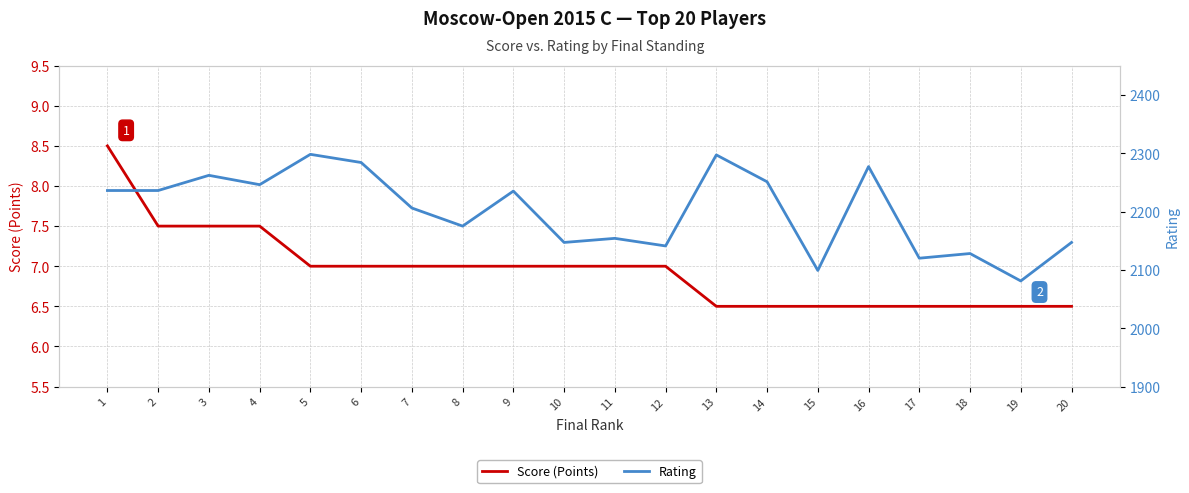

What is the smallest value displayed?

6.5